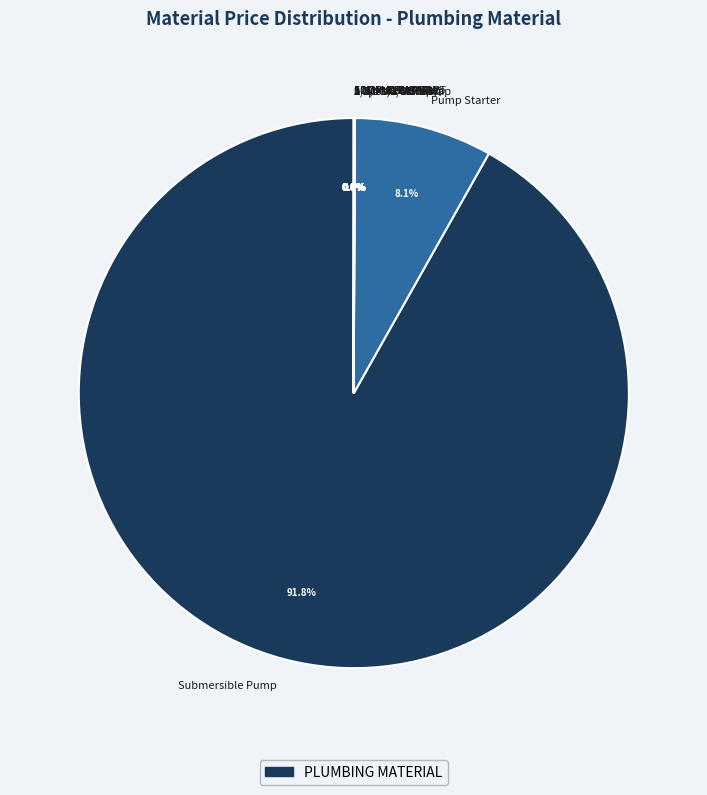

Is there any slice that represents more than half of the pie?

Yes